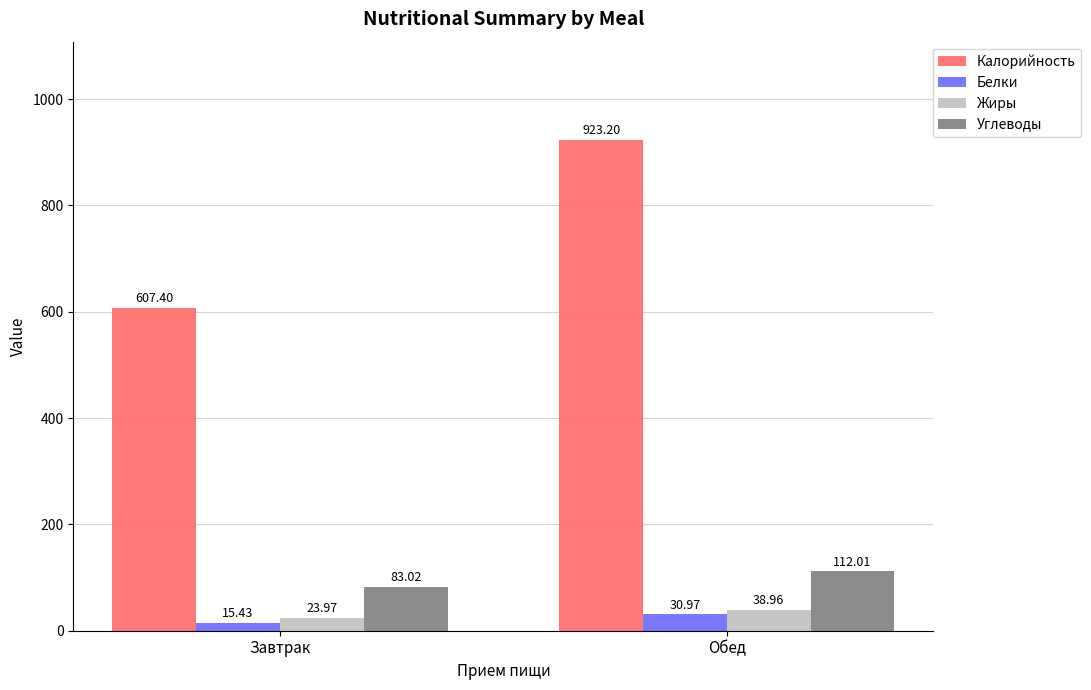

At how many categories does at least one series exceed 106?

2